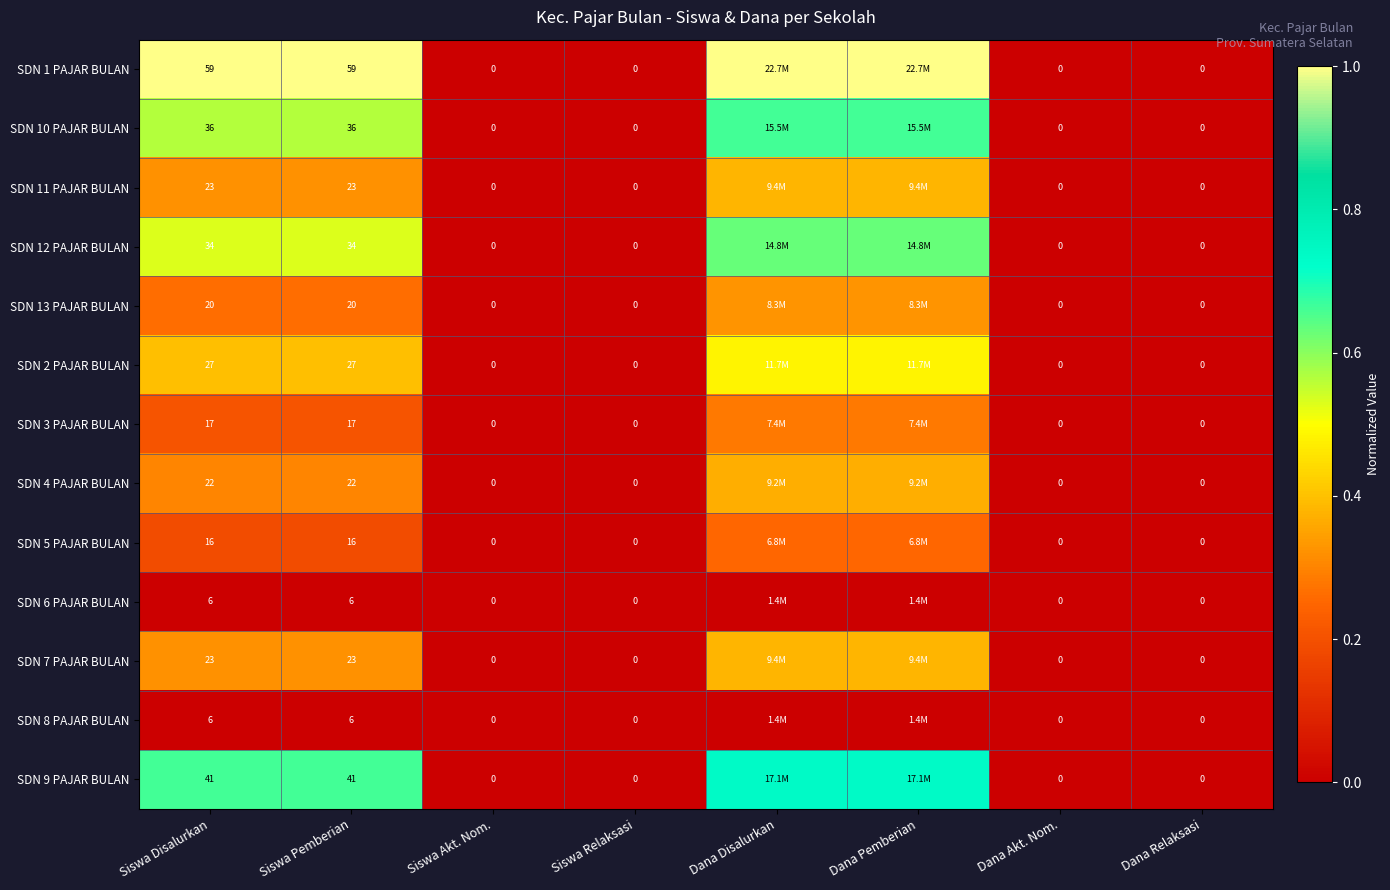

Is it true that SDN 5 PAJAR BULAN equals 0.2 at Dana Akt. Nom.?

False